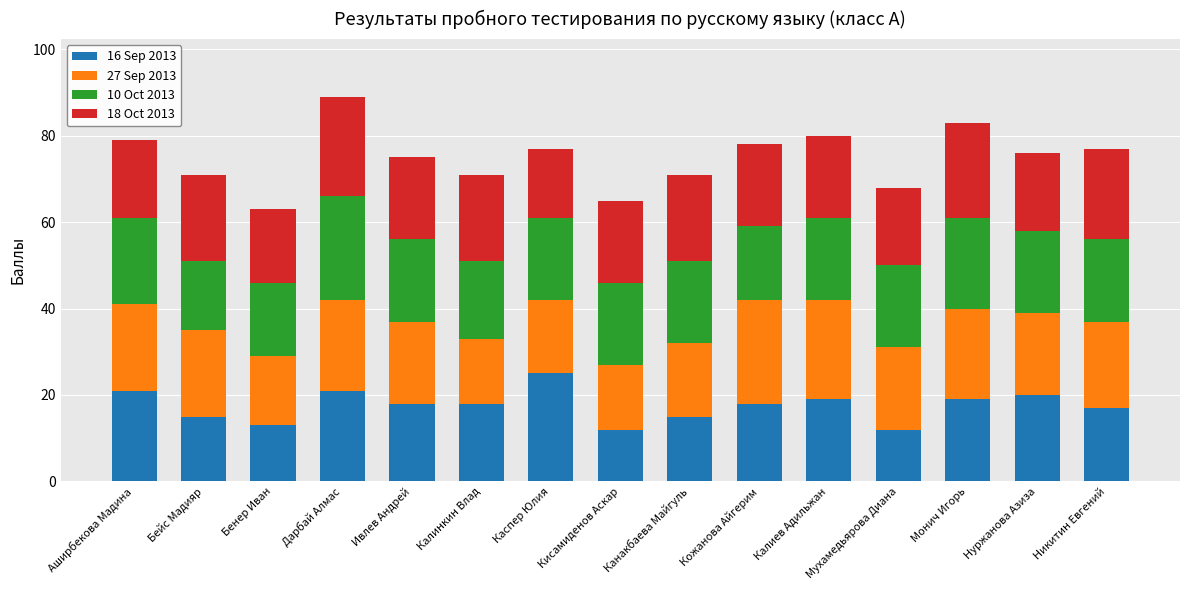

At which label does 16 Sep 2013 reach its peak?

Каспер Юлия